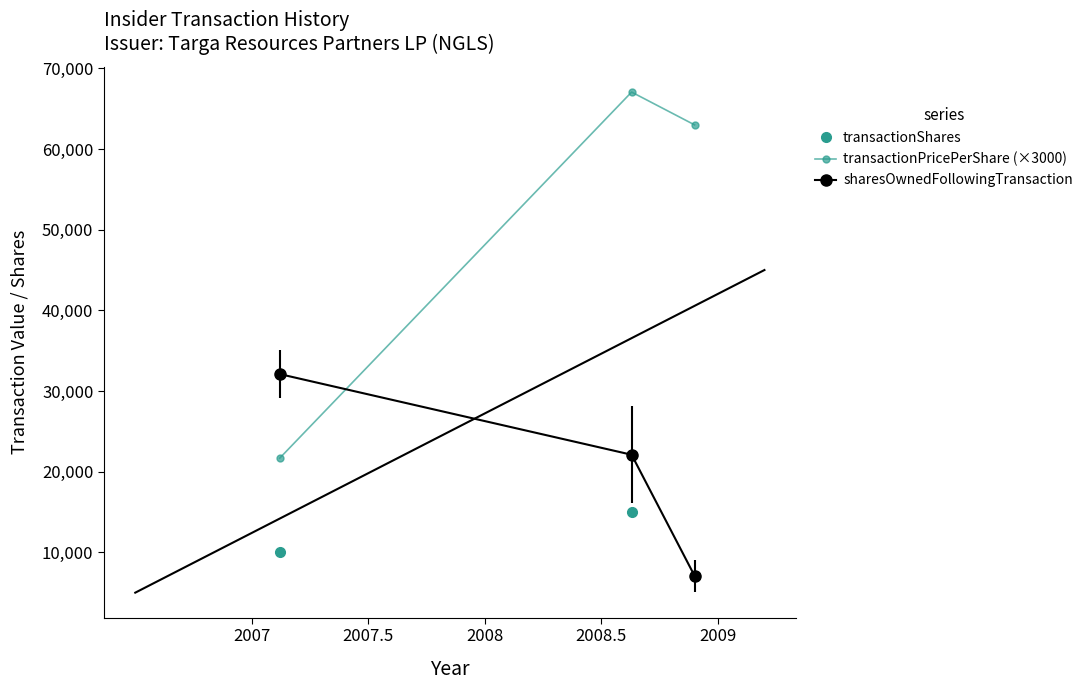

Between 2007 and 2008, which series saw the biggest shift?

transactionPricePerShare (×3000)